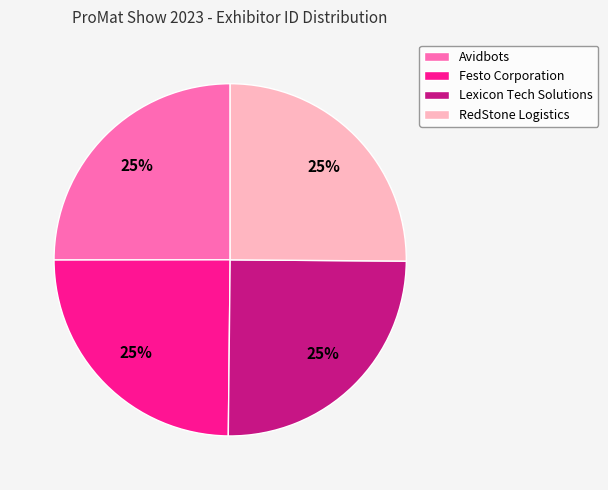

What is the ratio of the value at Avidbots to the value at Lexicon Tech Solutions?

1.0